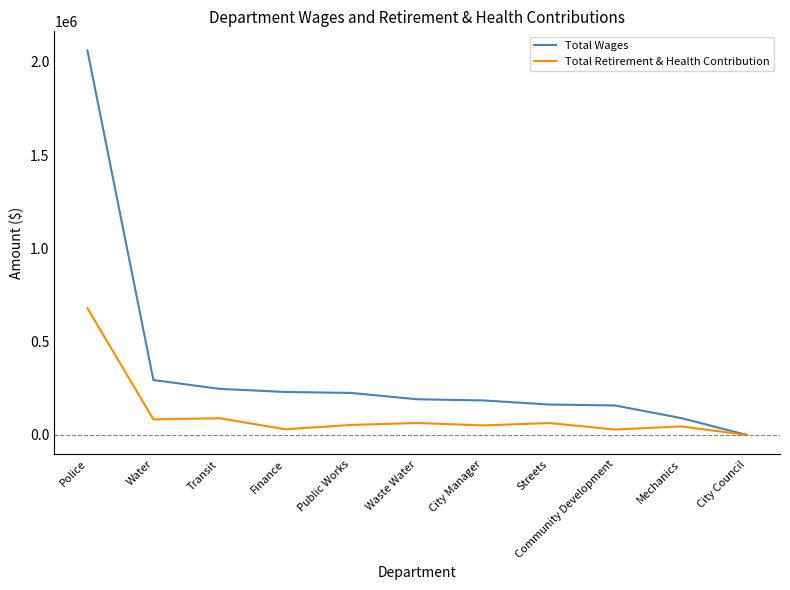

Is it true that Total Wages equals 3505941 at Police?

False